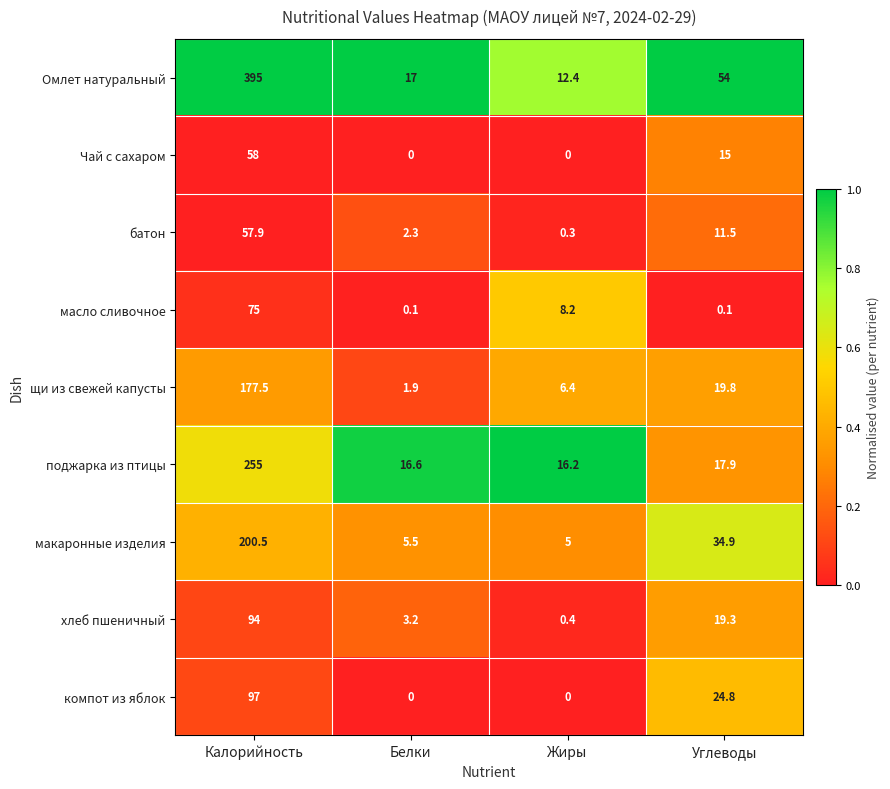

The щи из свежей капусты series shows 19.8 at Углеводы. True or false?

True